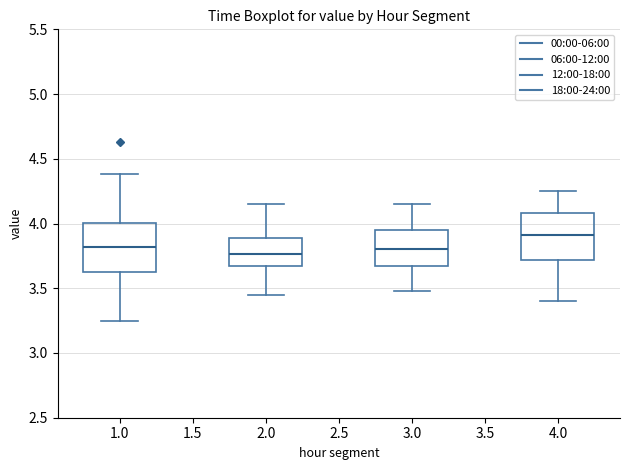

Reading left to right, read every box against the y-axis: the position of its median line, the range the box covers, and the ends of its whiskers. The values are not printed on the chart, so give them approximately, as read against the axis.

1.0: median 3.80, box 3.60 to 4.00, whiskers 3.25 to 4.40
2.0: median 3.75, box 3.65 to 3.90, whiskers 3.45 to 4.15
3.0: median 3.80, box 3.65 to 3.95, whiskers 3.50 to 4.15
4.0: median 3.90, box 3.70 to 4.10, whiskers 3.40 to 4.25